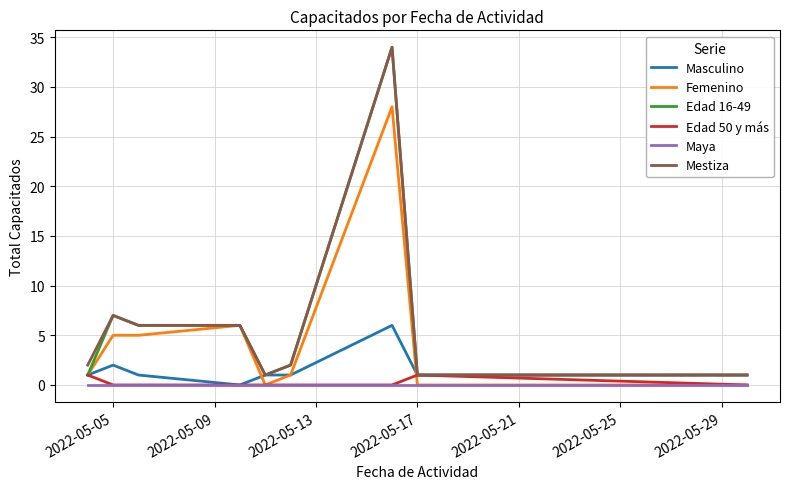

How many lines are shown in the chart?

6